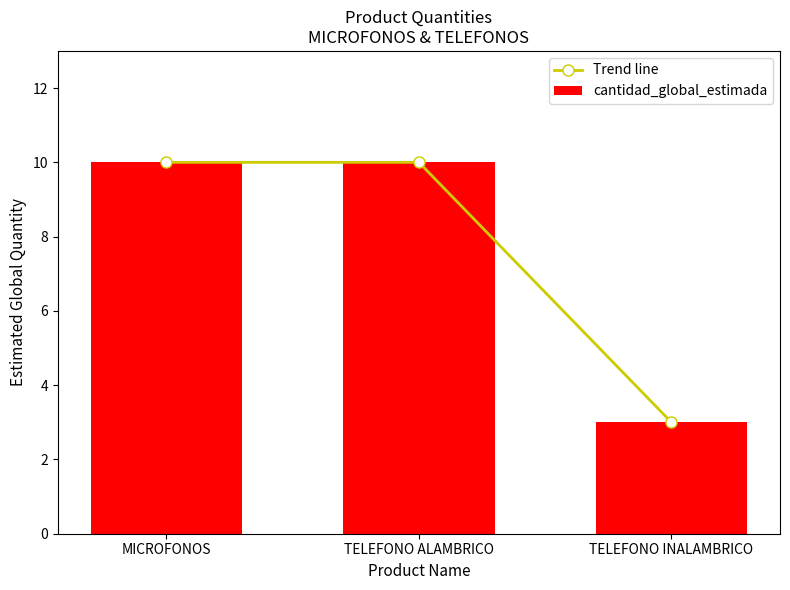

At how many categories does at least one series exceed 7?

2